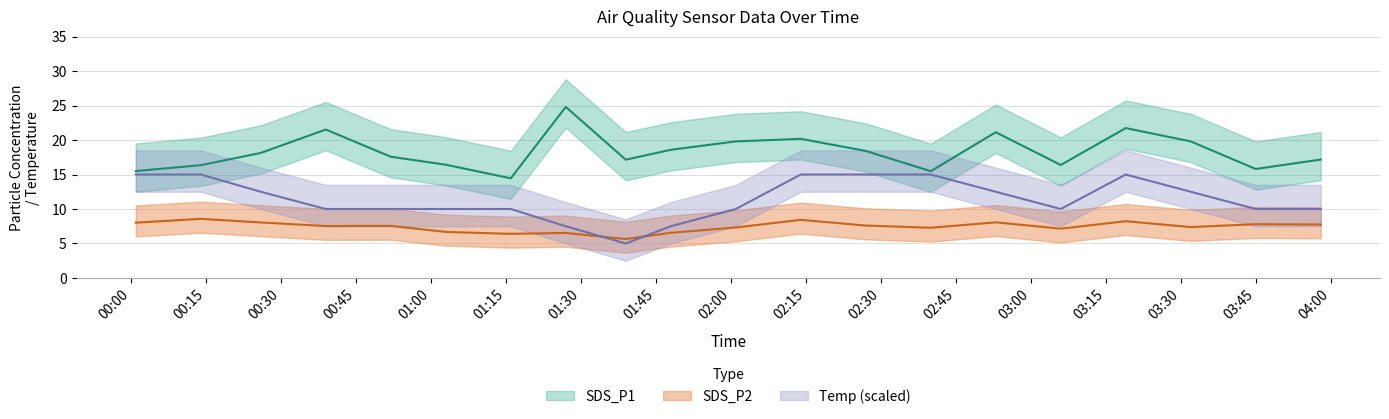

True or false: SDS_P1 and Temp intersect in this chart.

False